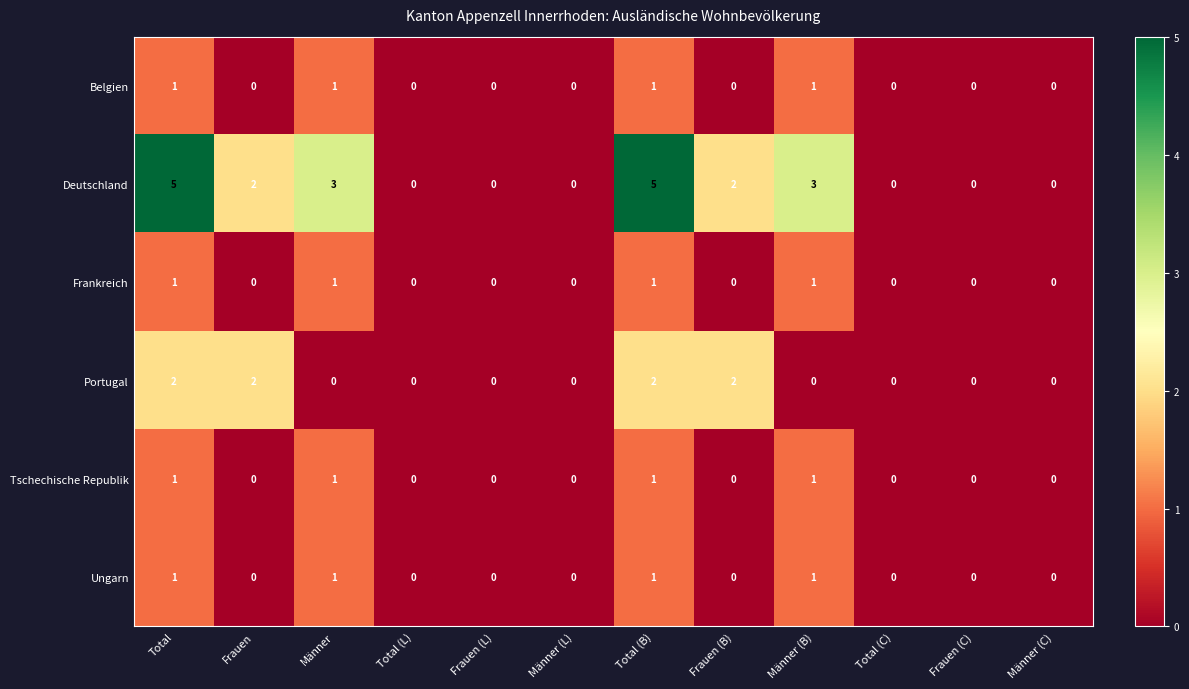

How many data points does each series have?

12